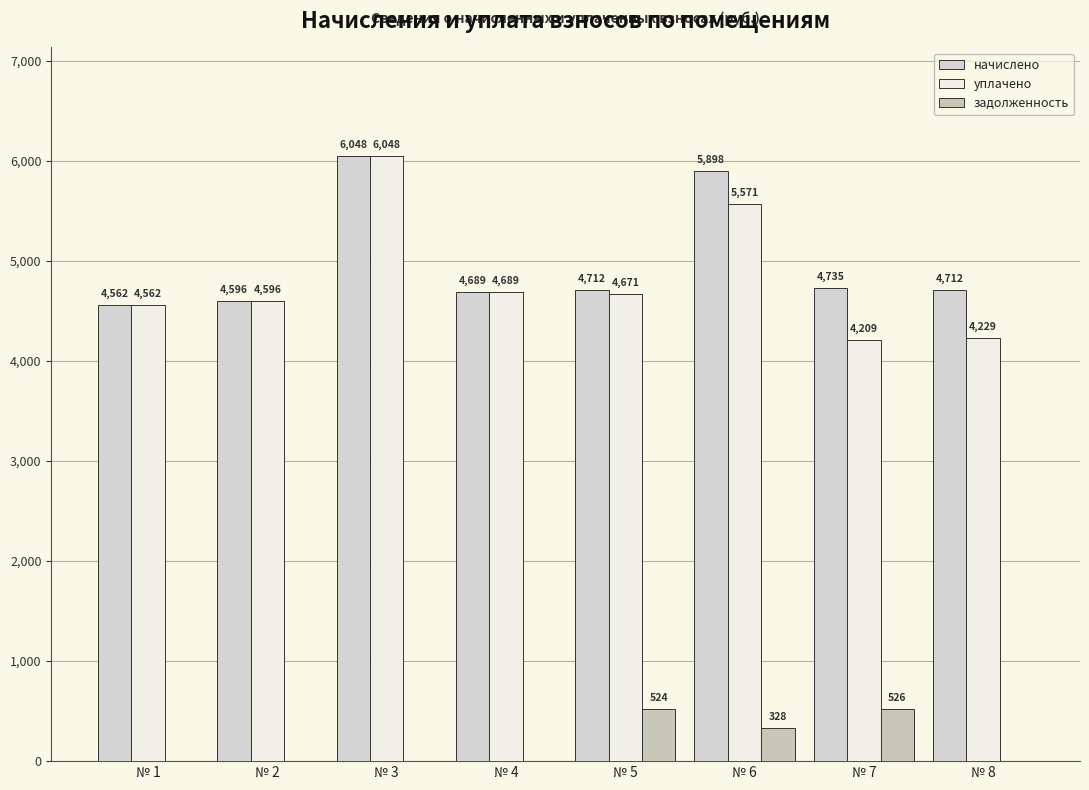

What is the difference between the maximum and minimum values in the начислено series?

1486.1